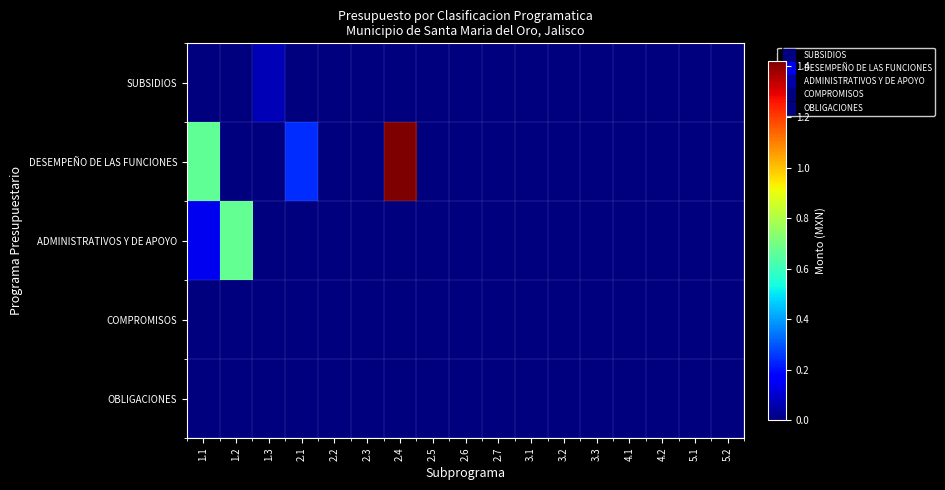

Which has a higher value, 3.1 or 2.6?

3.1